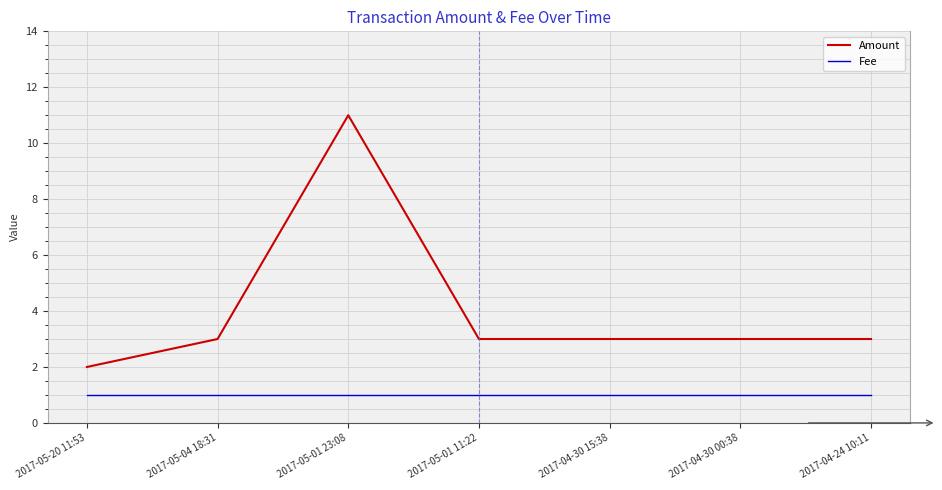

Which series has the widest spread of values?

Amount